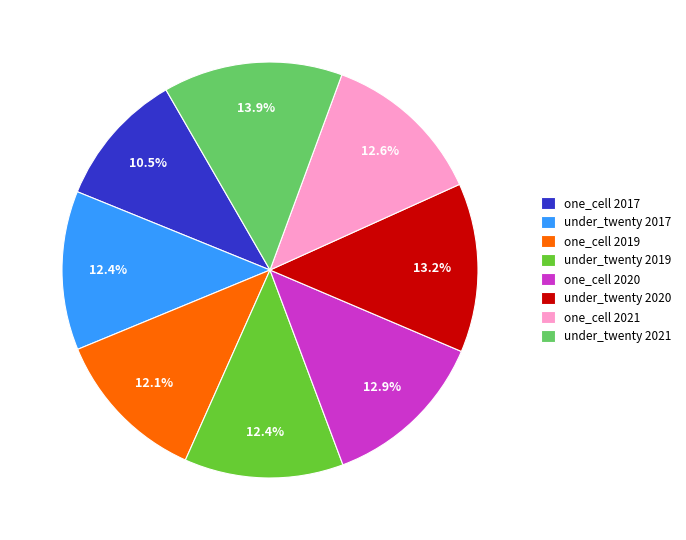

Combined, what portion of the pie is under_twenty 2019 and one_cell 2017?

22.9%